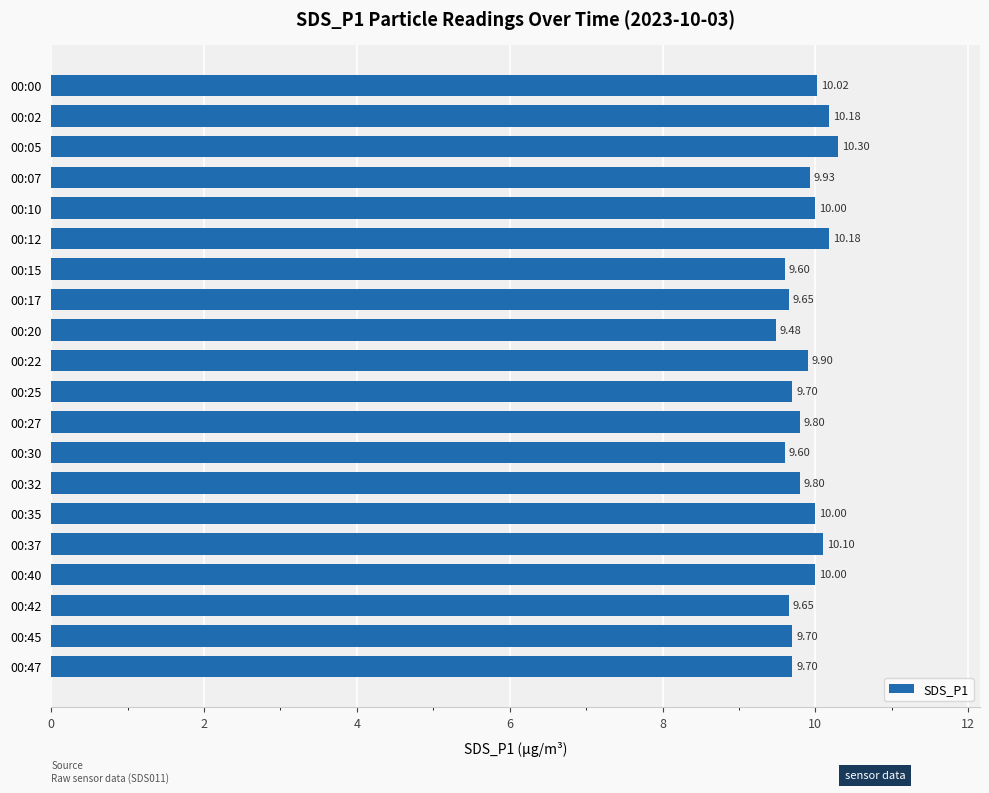

Between 00:00 and 00:30, which is larger?

00:00